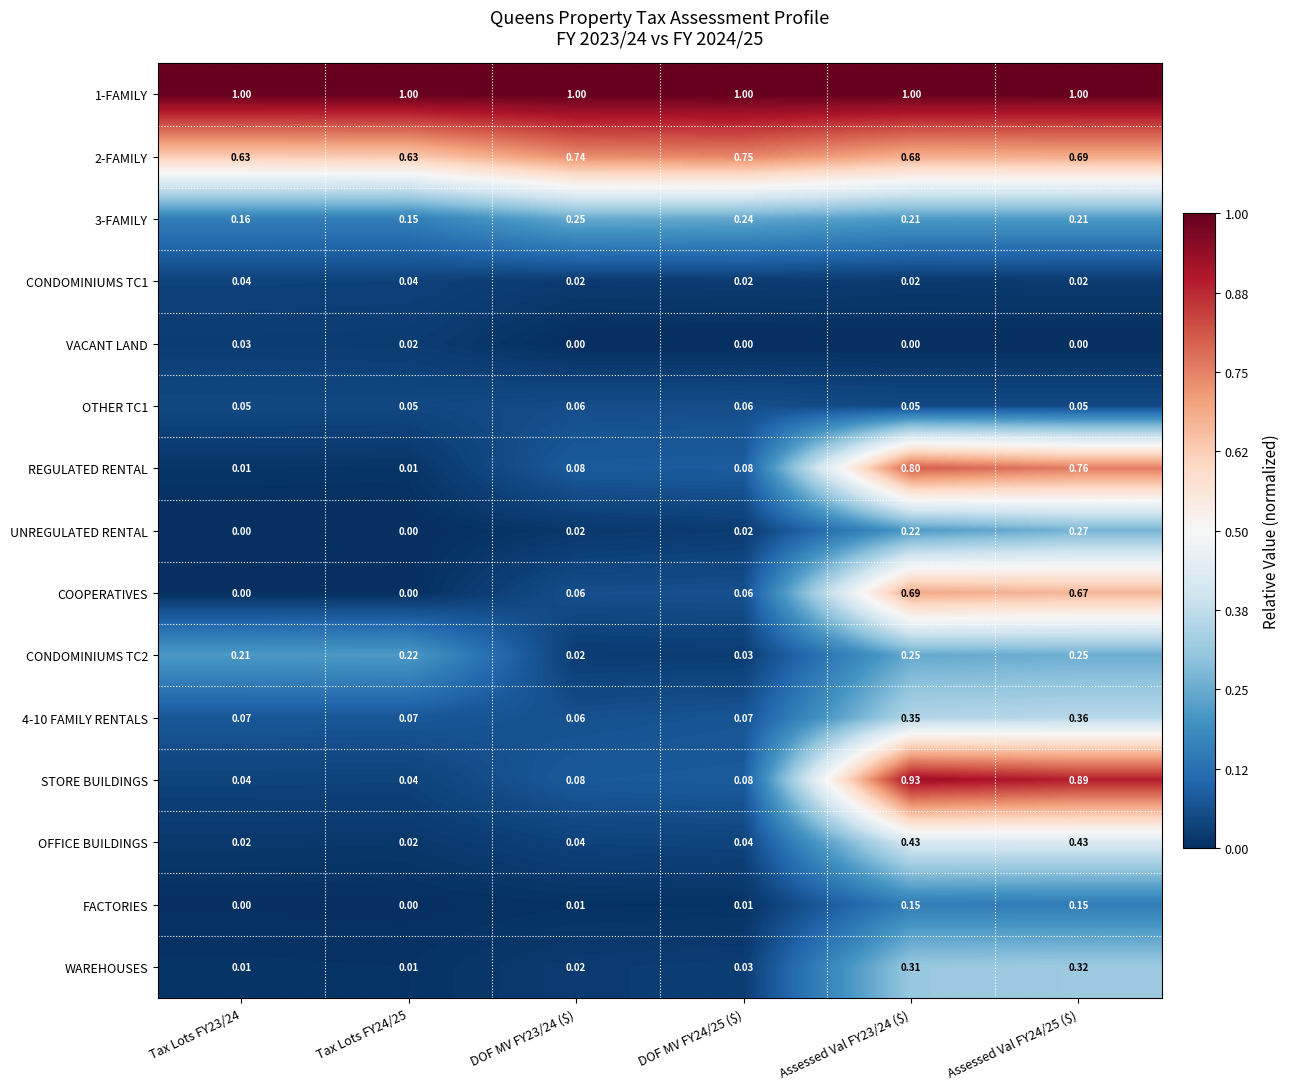

Is the value of OTHER TC1 at Tax Lots FY23/24 greater than the value of CONDOMINIUMS TC1 at Assessed Val FY24/25 ($)?

Yes